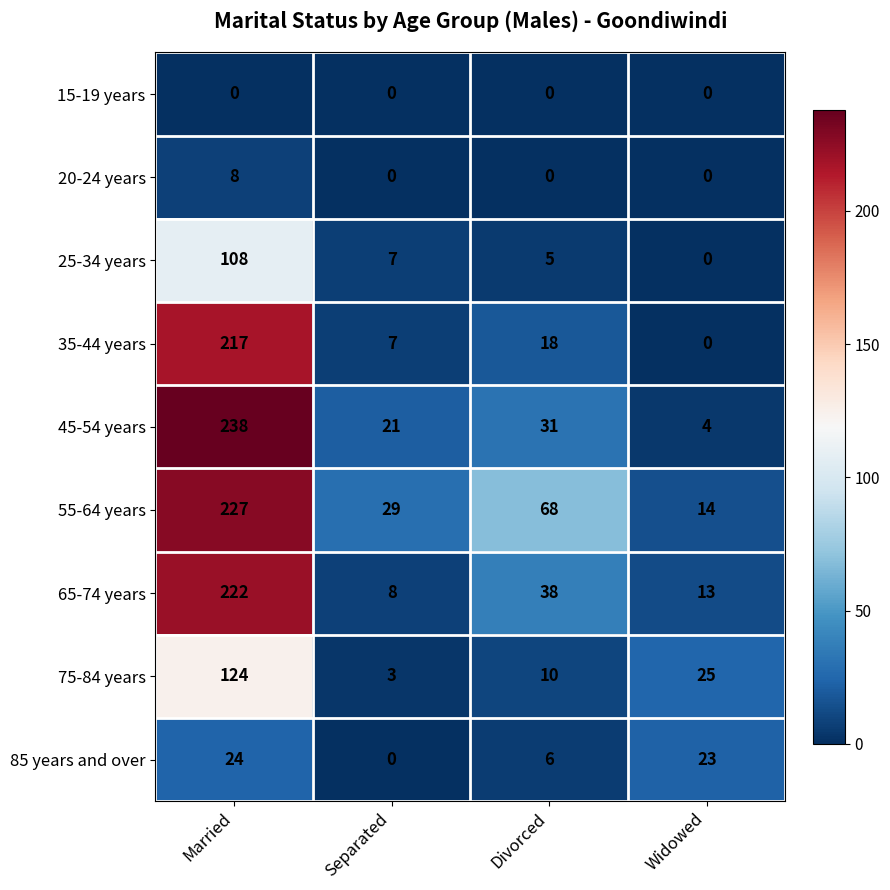

What is the approximate value of 55-64 years at Married, to the nearest 50?

250